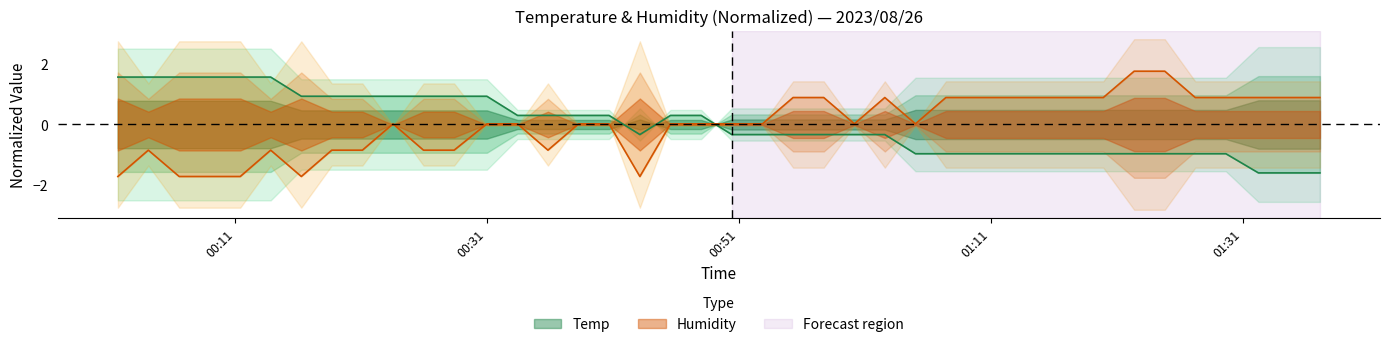

What is the difference between the maximum and minimum values in the Humidity series?

3.5